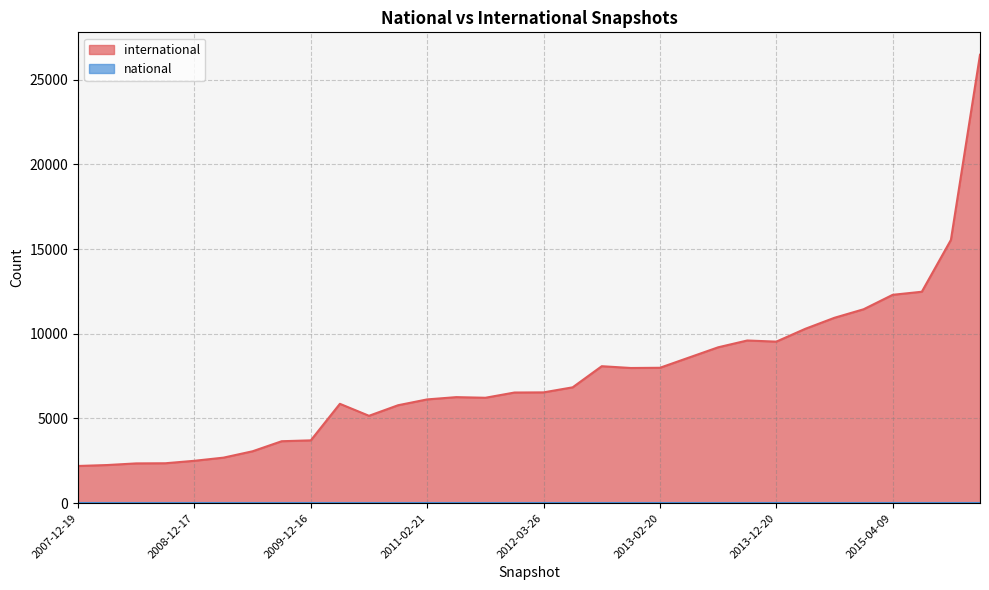

What is the total value across all series at 2013-12-20?

9537